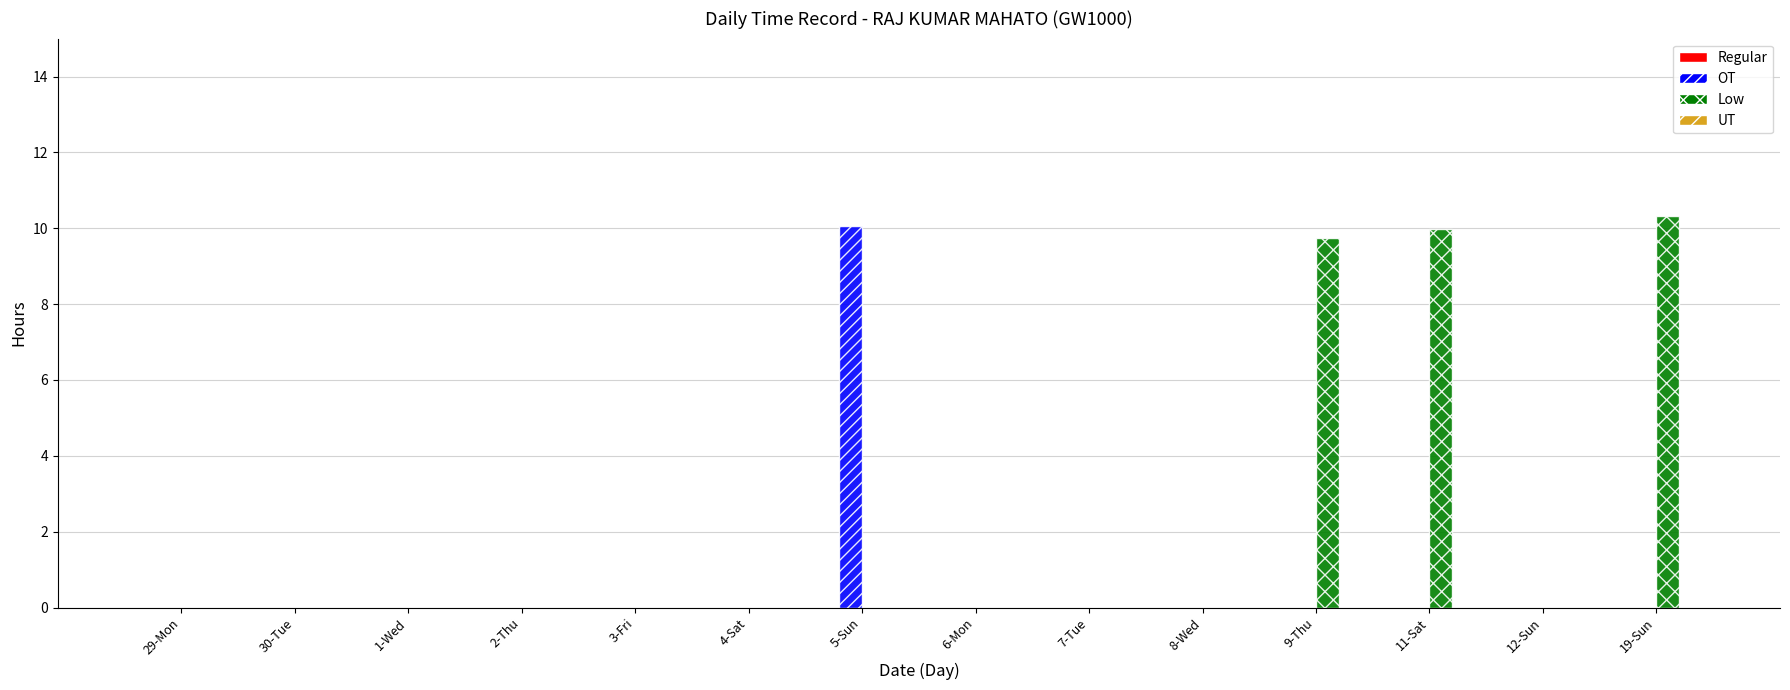

At which label does OT reach its peak?

5-Sun